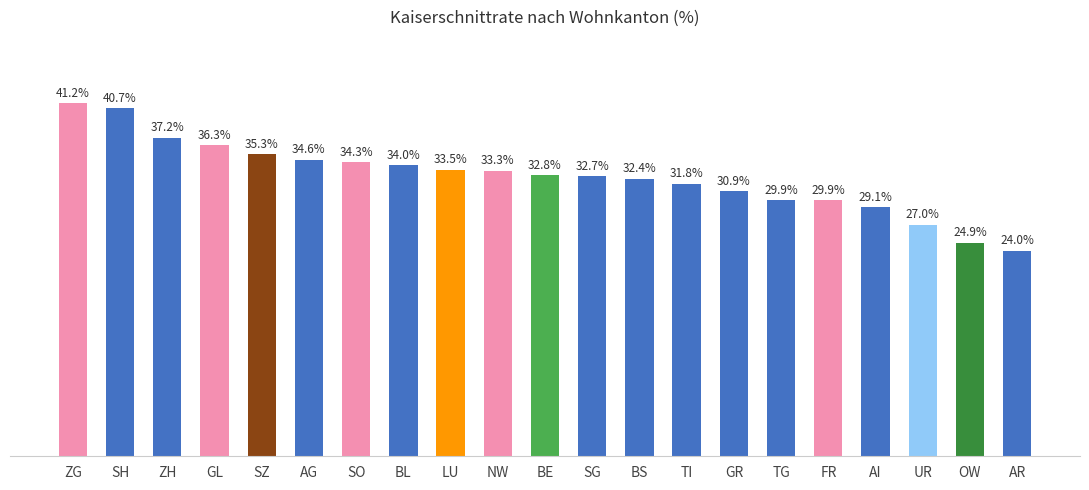

What is the label of the 11th bar from the right?

BE